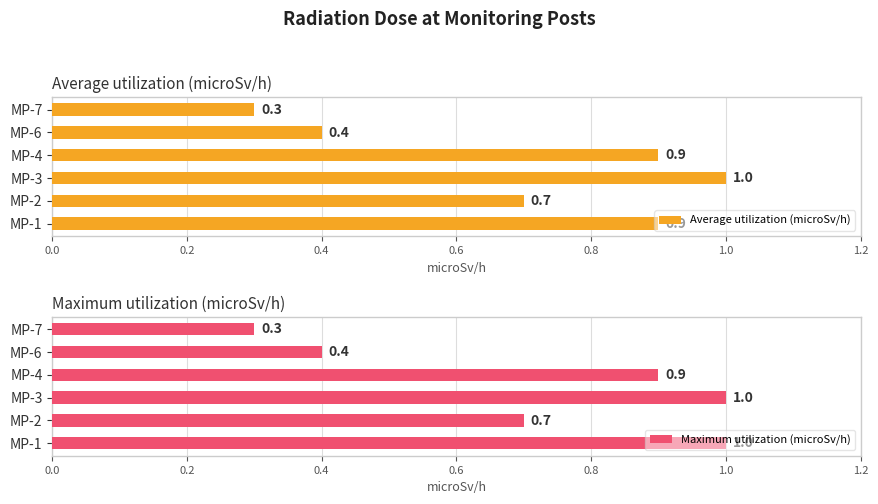

What is the value of the Maximum utilization (microSv/h) bar at the 2nd from the left?

0.7